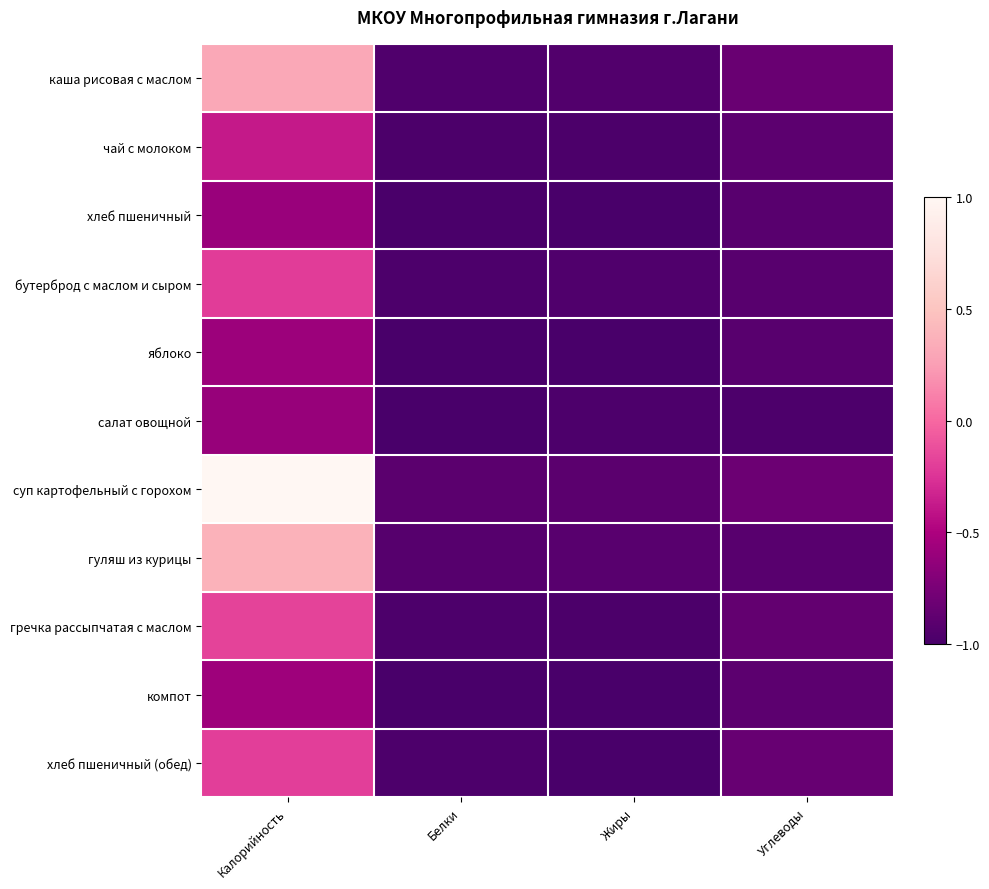

Rank the series by their maximum value, from highest to lowest.

суп картофельный с горохом, гуляш из курицы, каша рисовая с маслом, гречка рассыпчатая с маслом, хлеб пшеничный (обед), бутерброд с маслом и сыром, чай с молоком, компот, яблоко, хлеб пшеничный, салат овощной